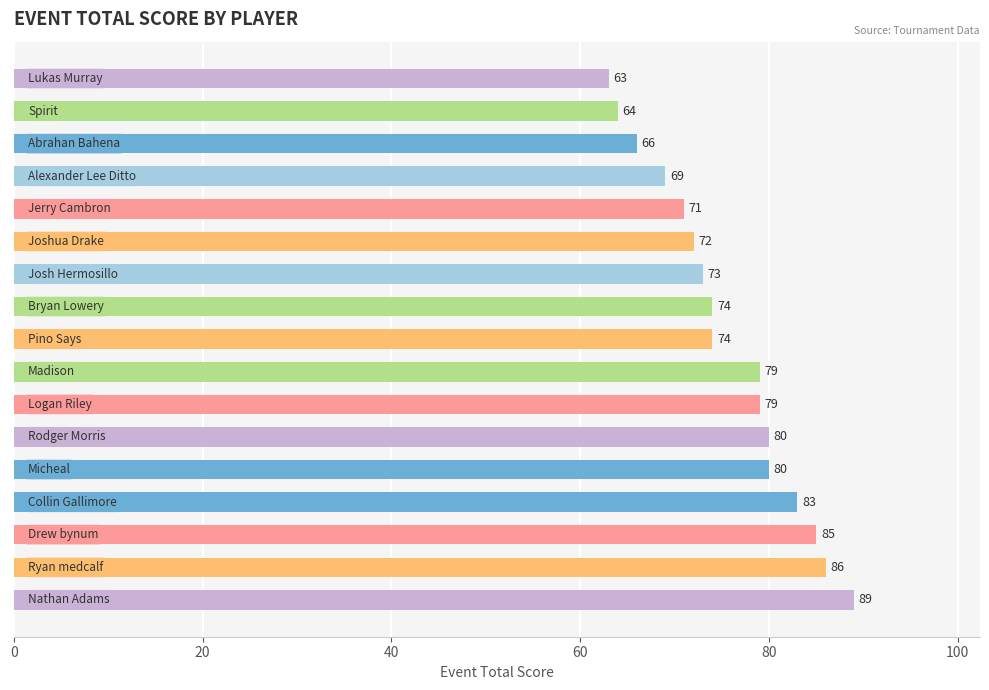

Reading top to bottom, transcribe all the data shown in this chart.

63	64	66	69	71	72	73	74	74	79	79	80	80	83	85	86	89